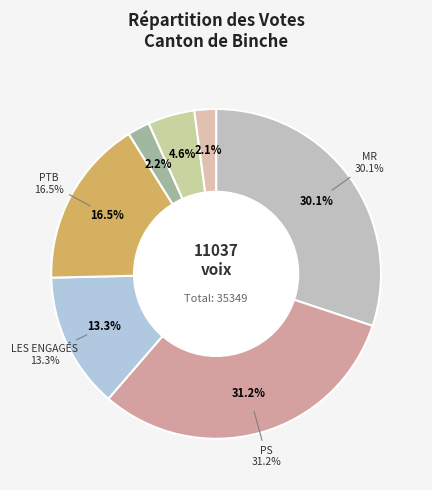

Between PTB and Anticapitalistes, which is larger?

PTB